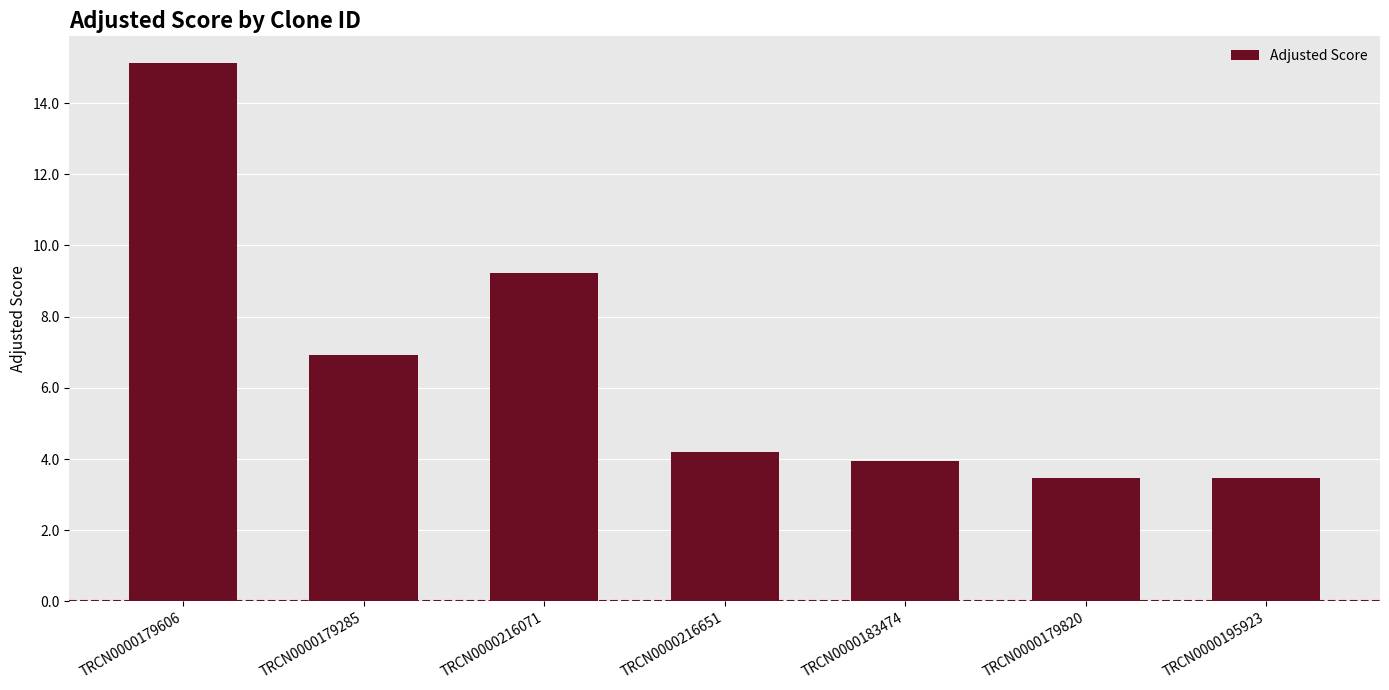

The value at TRCN0000216071 is 9.2. True or false?

True